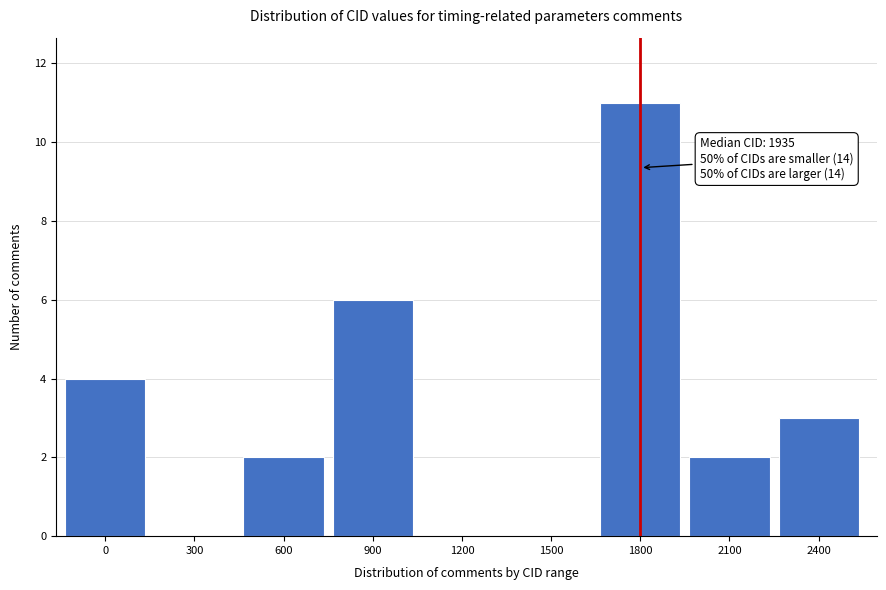

Reading left to right, transcribe all the data shown in this chart.

0=4	300=0	600=2	900=6	1200=0	1500=0	1800=11	2100=2	2400=3